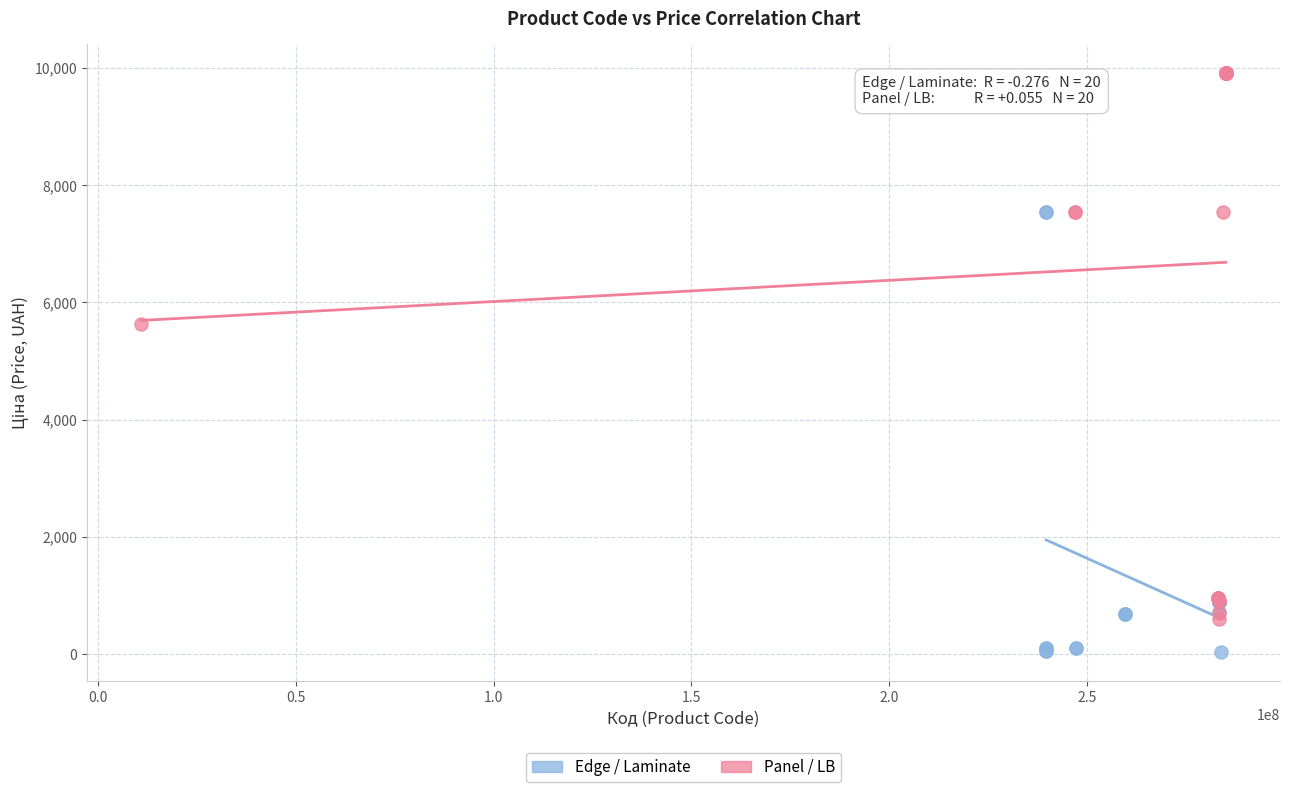

Which series contains the lowest Y value?

Edge / Laminate